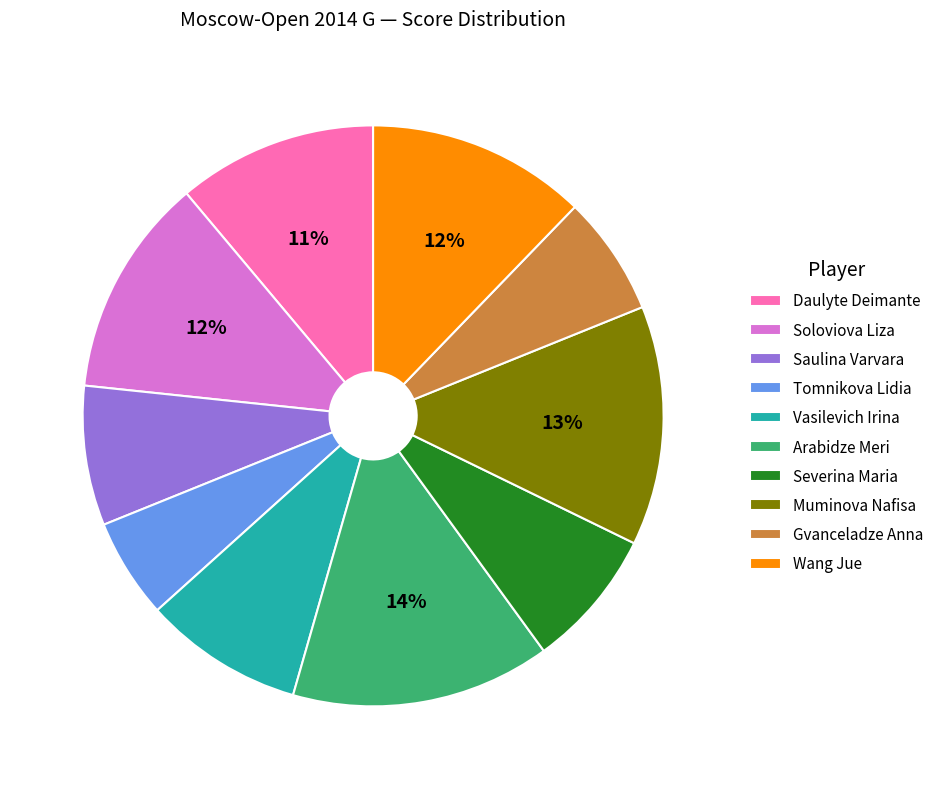

How many segments does this pie chart have?

10